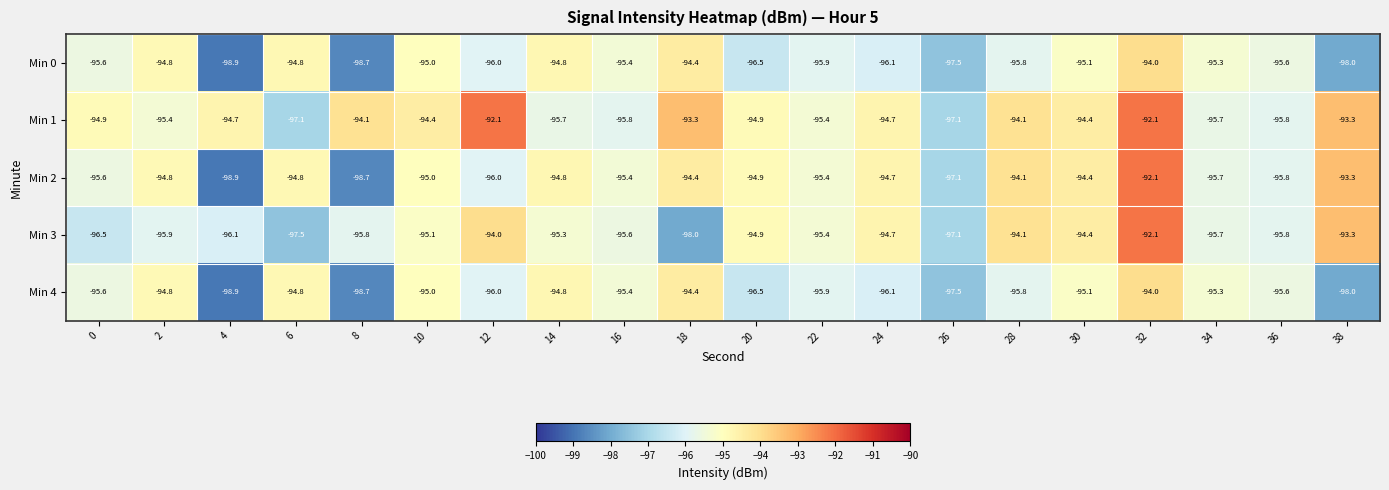

The value of Min 2 at 28 is -94.1. True or false?

True